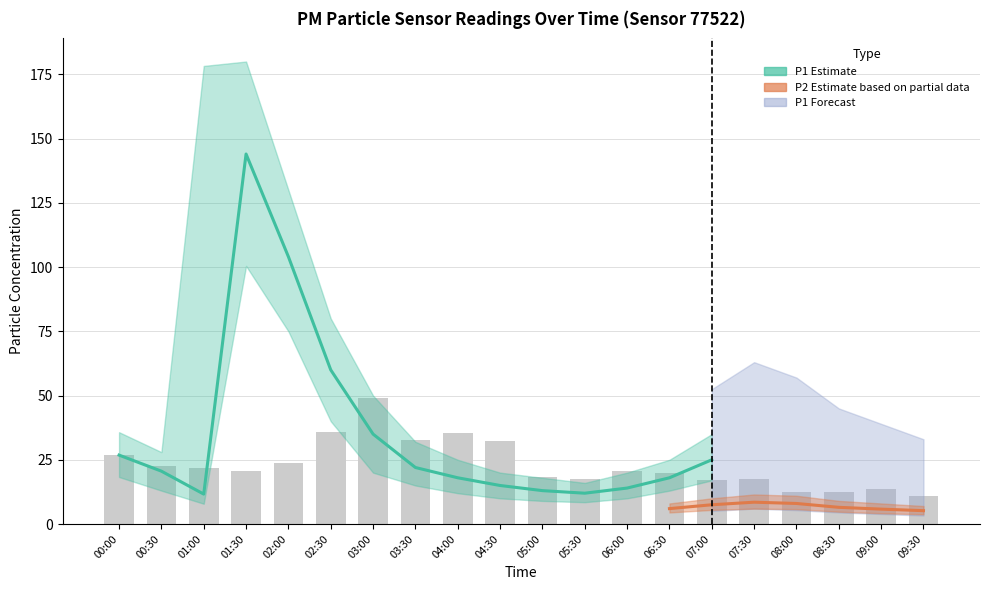

At which label does P1_lower reach its minimum?

01:00